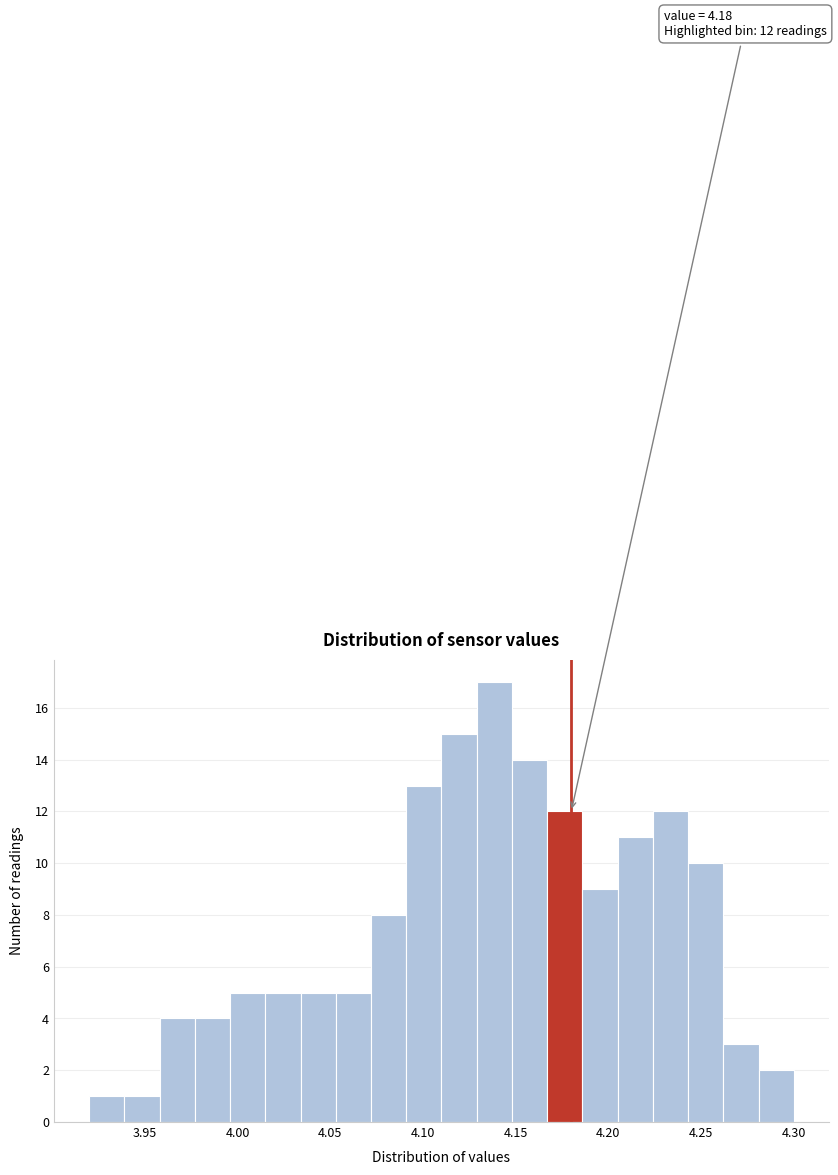

Around what value on the x-axis is the tallest bar? Give the approximate position of its centre, as read against the axis.

4.140